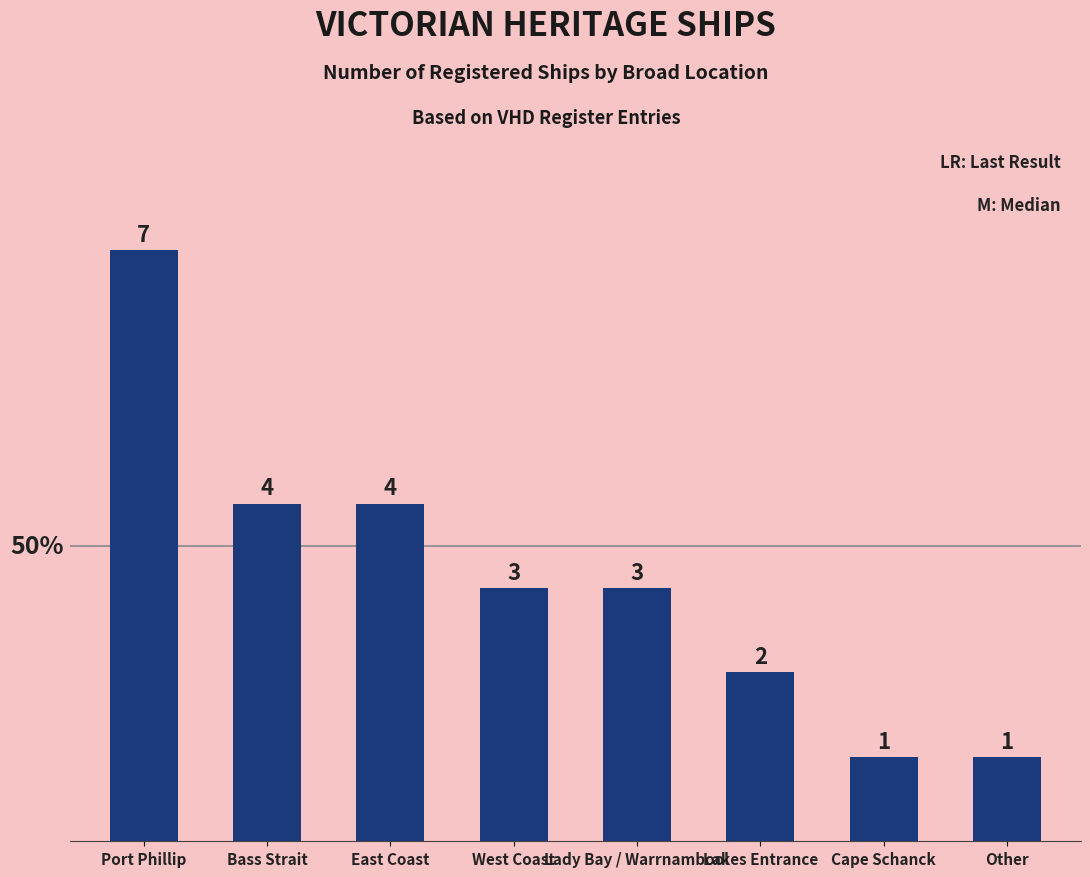

What is the difference between the second highest and second lowest values?

3